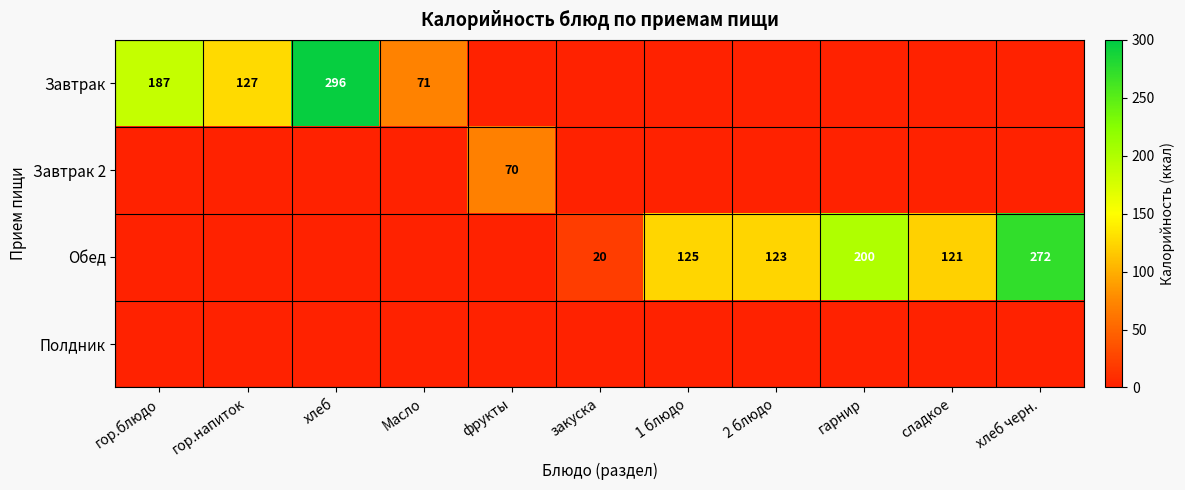

Is it true that Обед equals 125 at 1 блюдо?

True